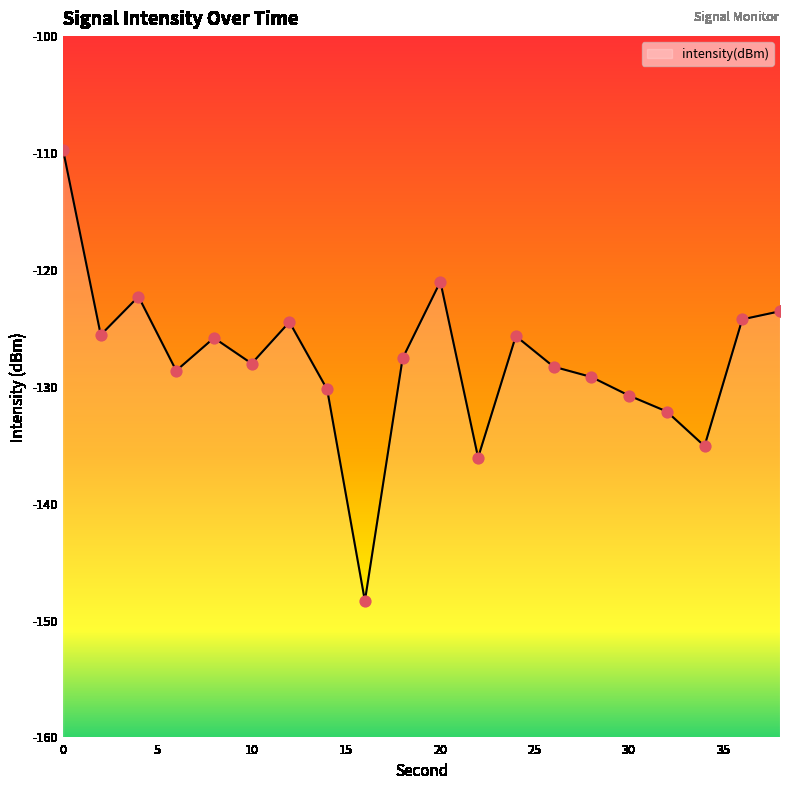

Between 30 and 38, which is larger?

38